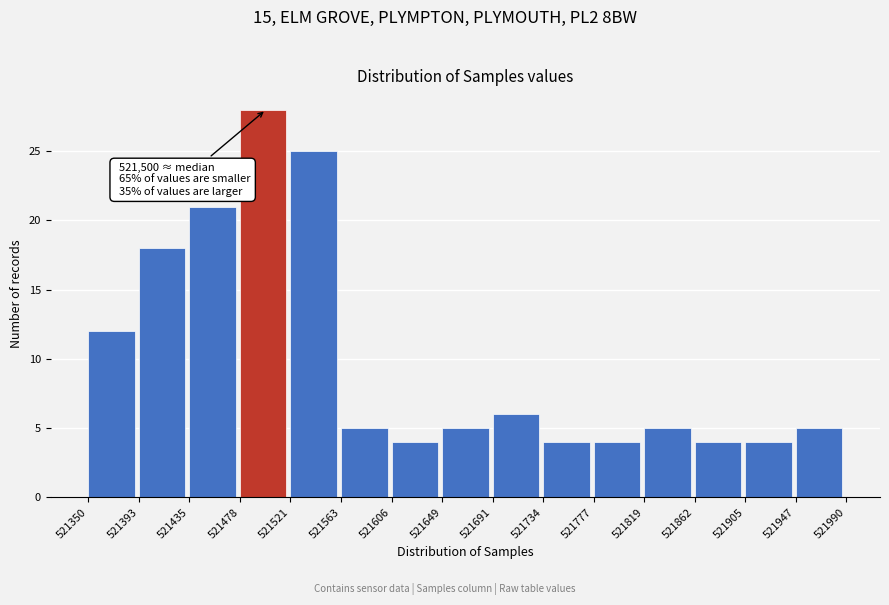

Which range on the x-axis has the tallest bar?

521478 to 521521